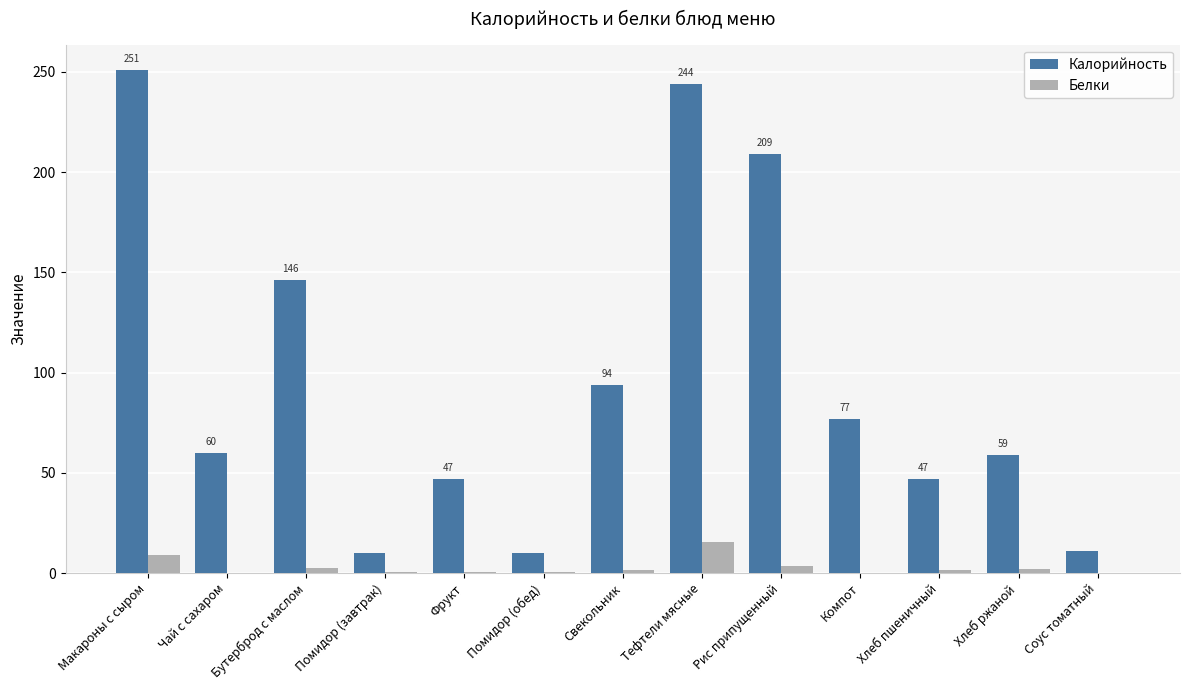

What is the maximum value shown in the chart?

251.0